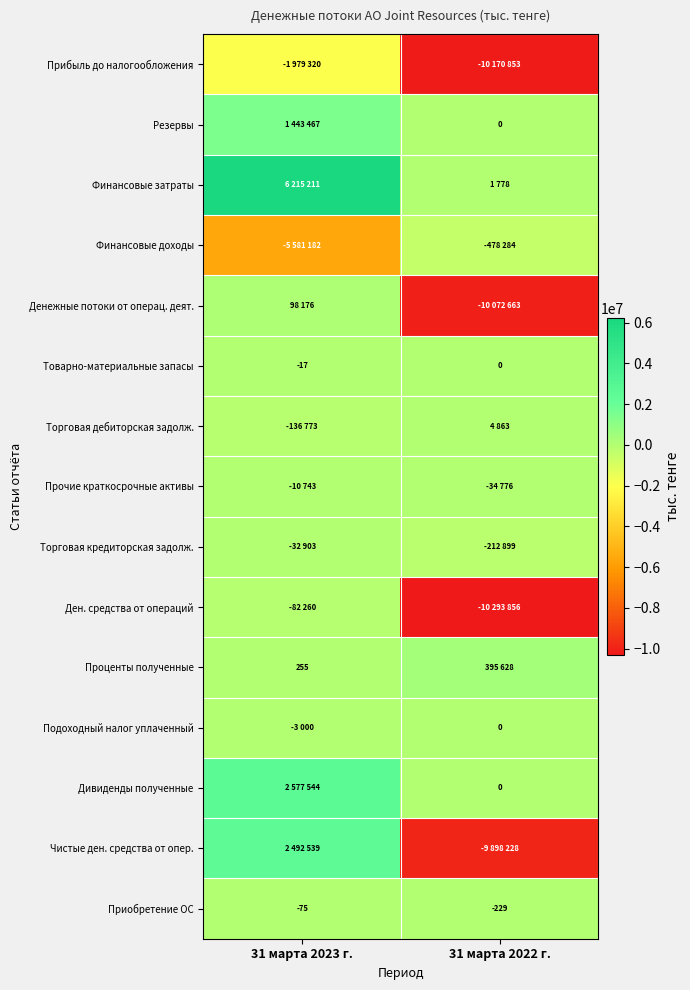

Which category has the highest value across all series?

31 марта 2023 г.